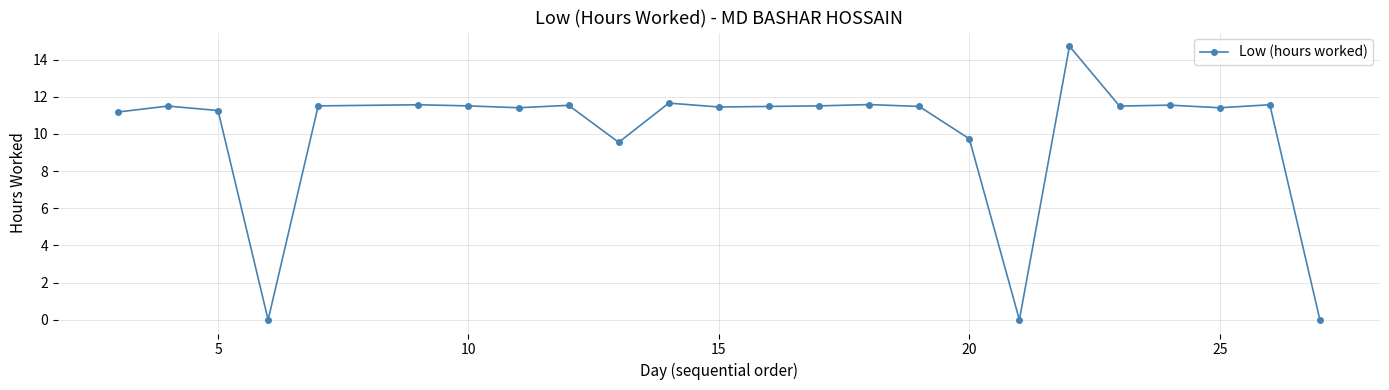

What is the average value?

10.0